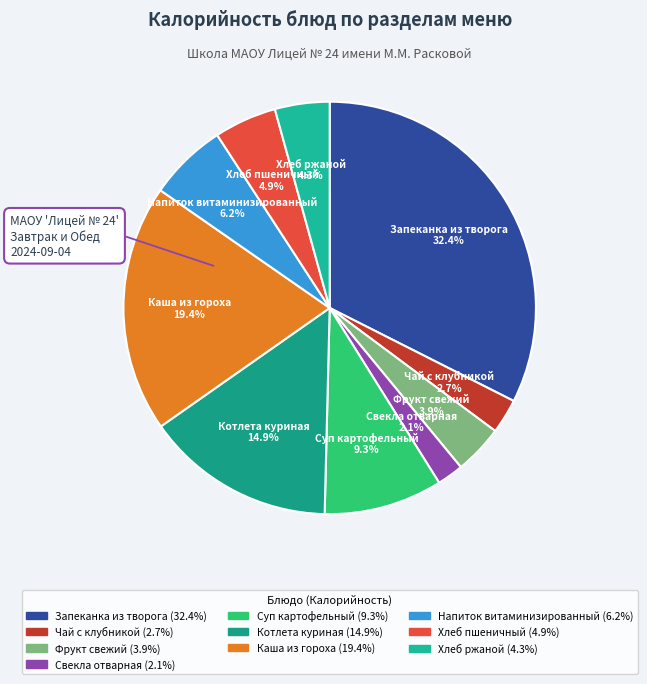

What percentage do Каша из гороха and Суп картофельный together represent?

28.7%